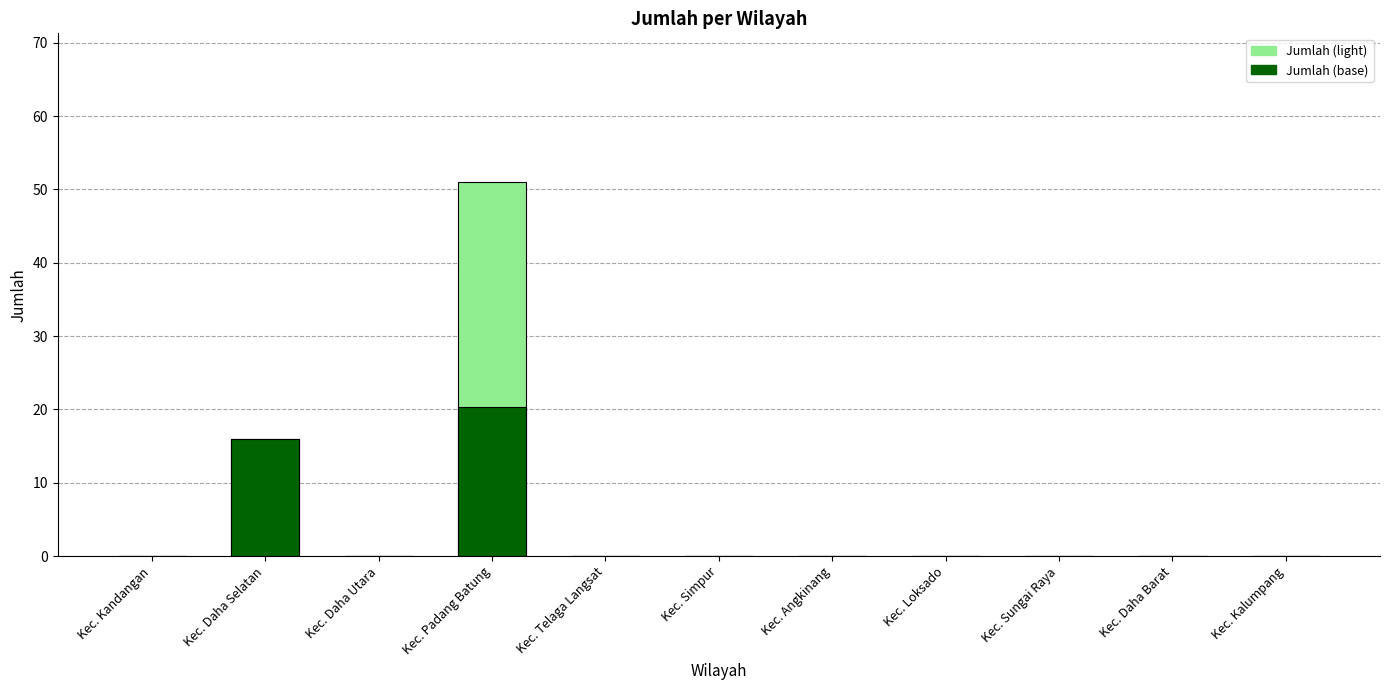

Rank the categories by Jumlah value from highest to lowest.

Kec. Padang Batung, Kec. Daha Selatan, Kec. Kandangan, Kec. Daha Utara, Kec. Telaga Langsat, Kec. Simpur, Kec. Angkinang, Kec. Loksado, Kec. Sungai Raya, Kec. Daha Barat, Kec. Kalumpang